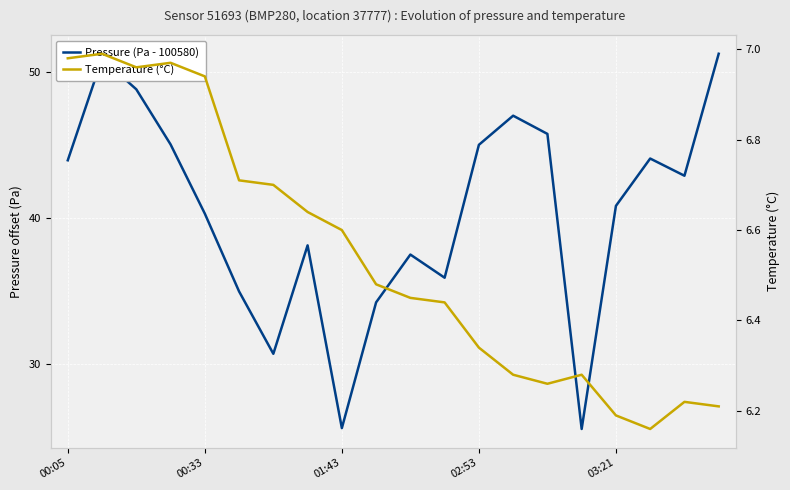

Which has a higher value, 01:43 or 8?

01:43